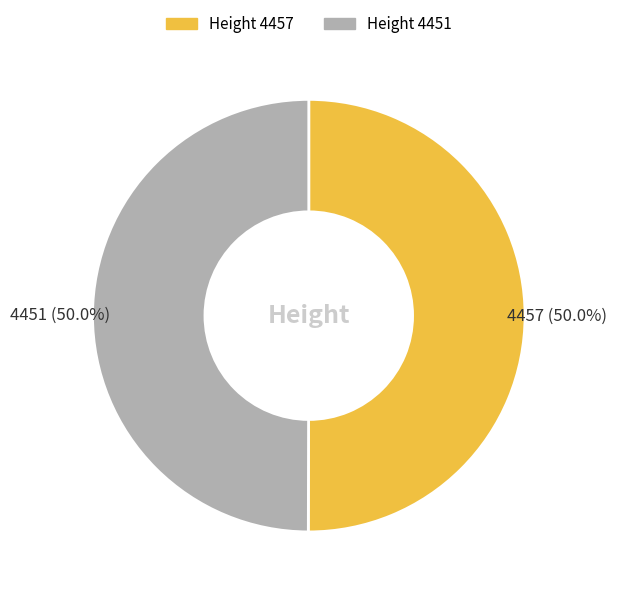

Count the number of slices in the pie.

2